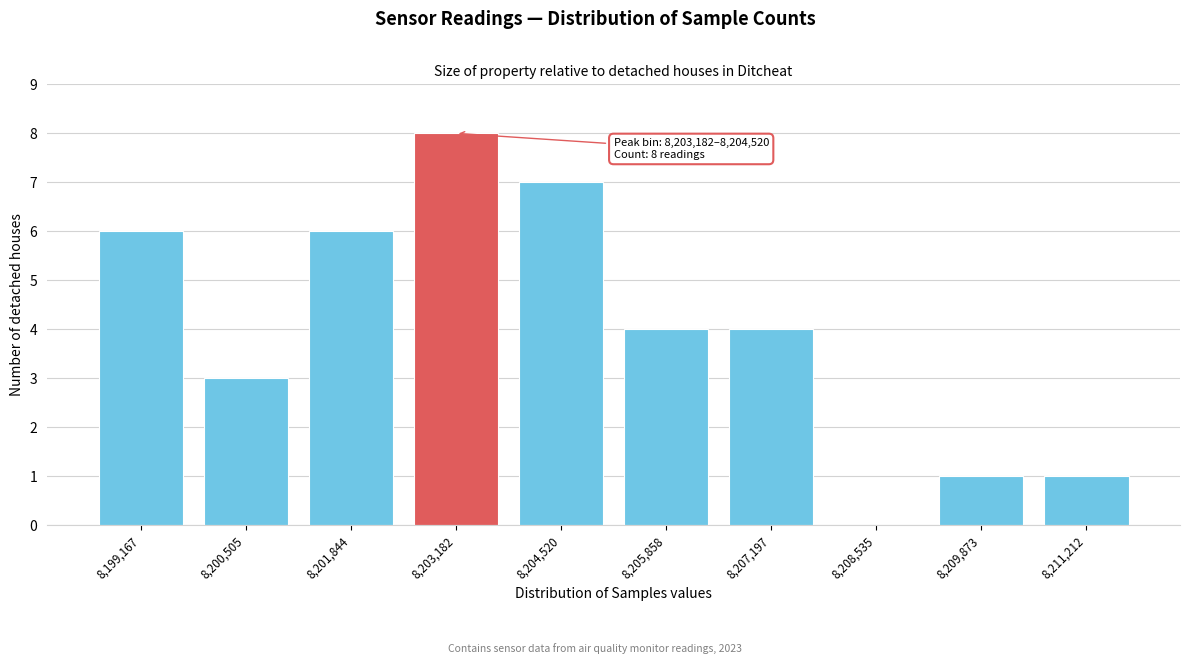

Reading right to left, extract all data points from this chart.

8,211,212=1	8,209,873=1	8,208,535=0	8,207,197=4	8,205,858=4	8,204,520=7	8,203,182=8	8,201,844=6	8,200,505=3	8,199,167=6